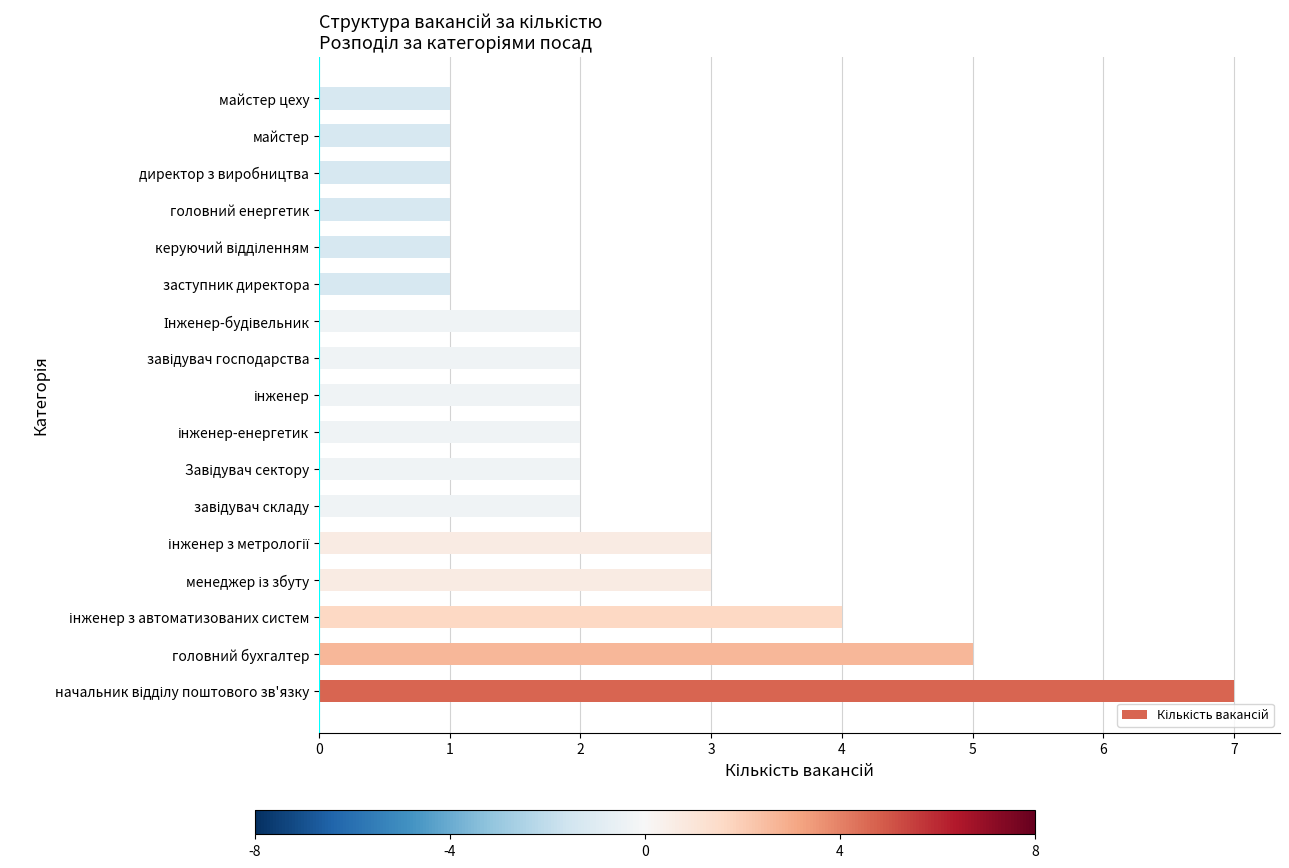

What is the difference between the second highest and minimum values?

4